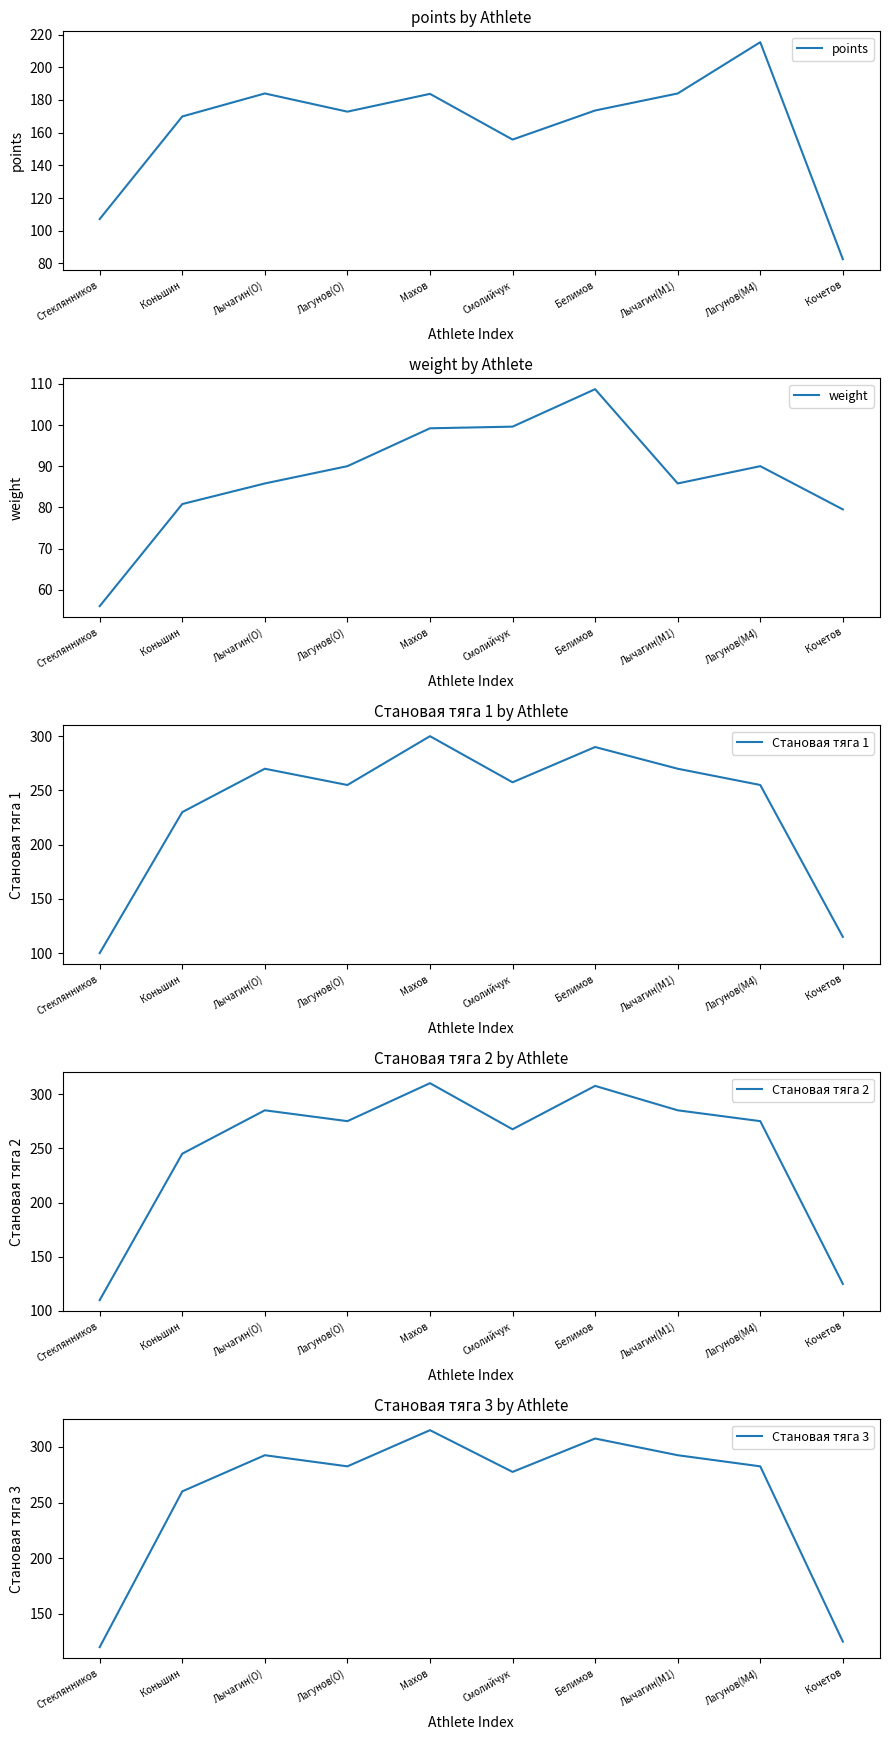

Where is the first local maximum for Становая тяга 3?

Лычагин(O)